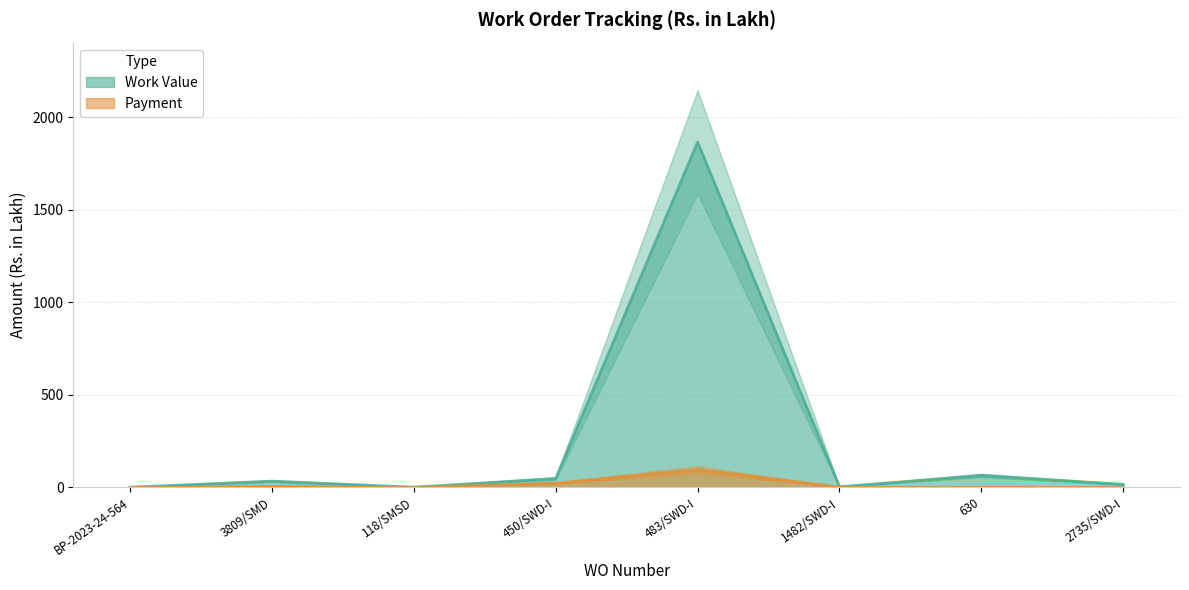

Between 118/SMSD and 1482/SWD-I, which is larger?

1482/SWD-I